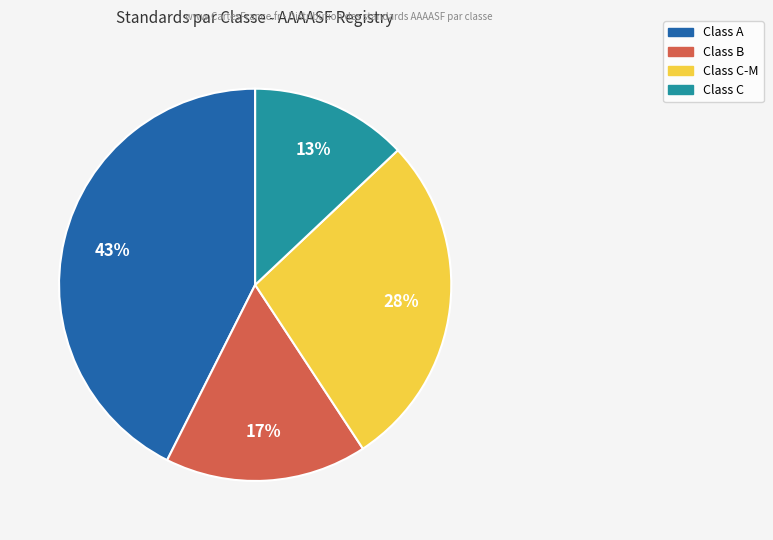

Is there a majority slice in this chart?

No